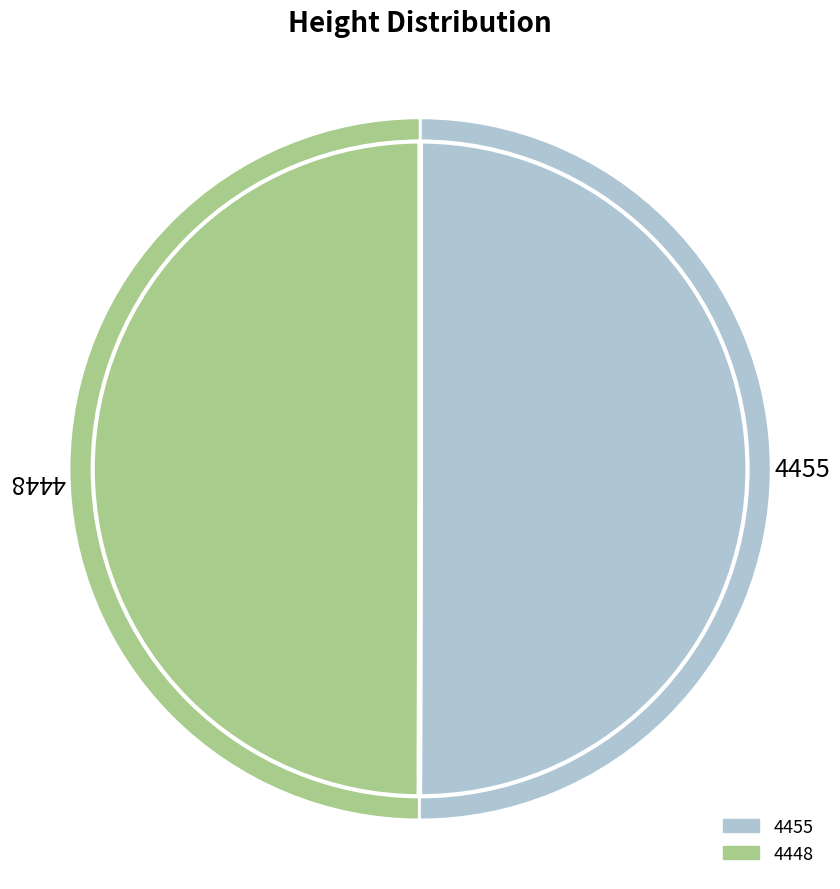

What portion of the pie excludes 4455?

50.0%